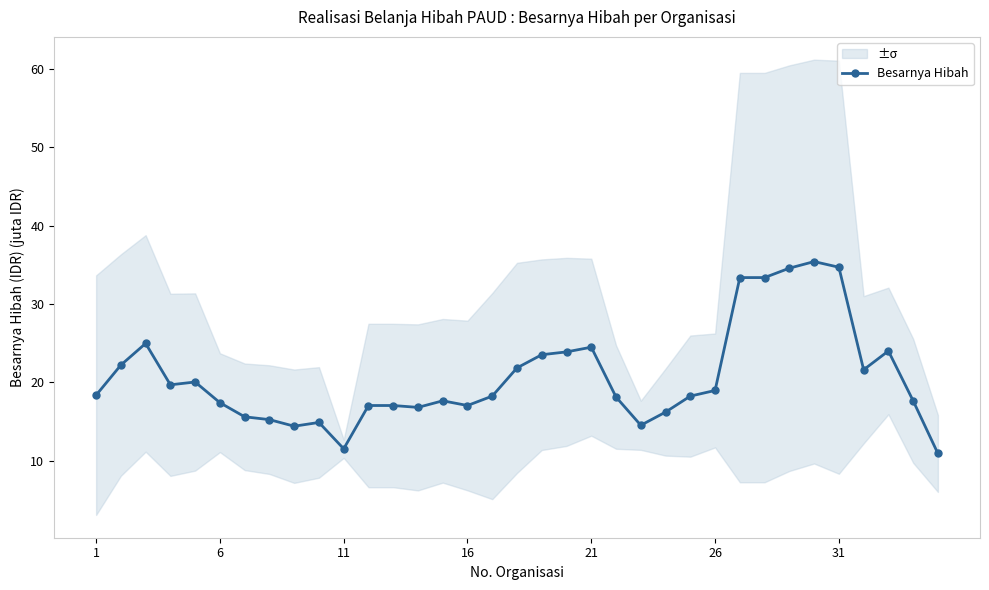

True or false: the data has more than 1 interior local peaks.

True